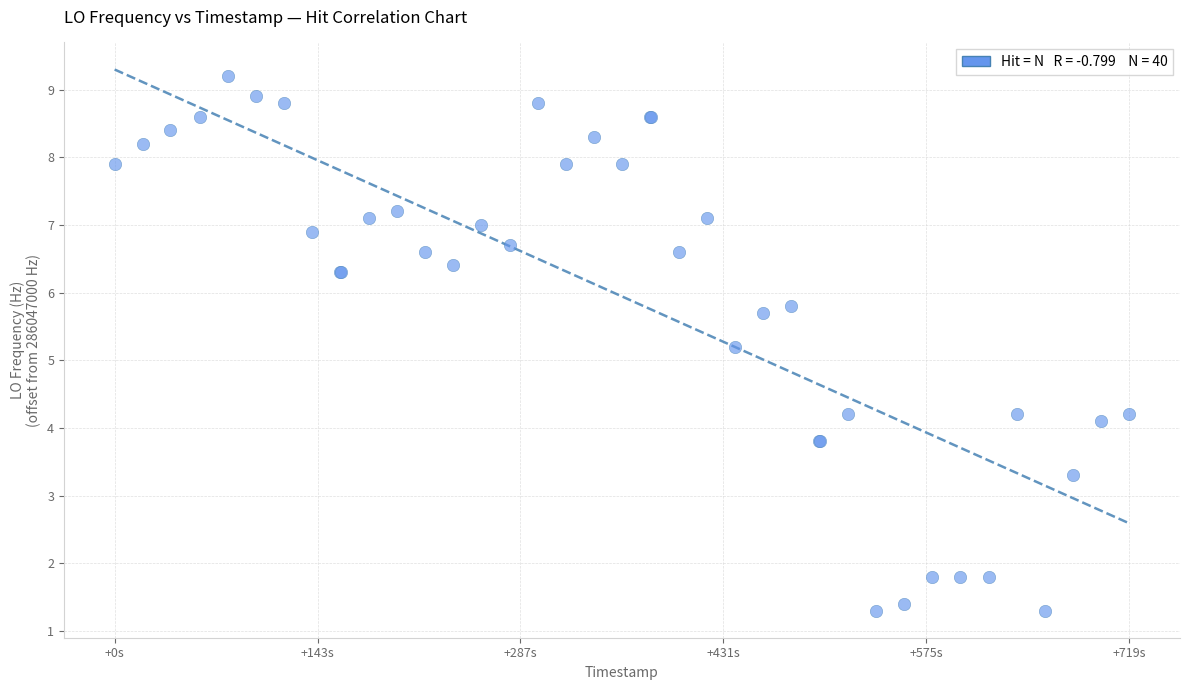

What Y value in the scatter plot is closest to 5?

5.2